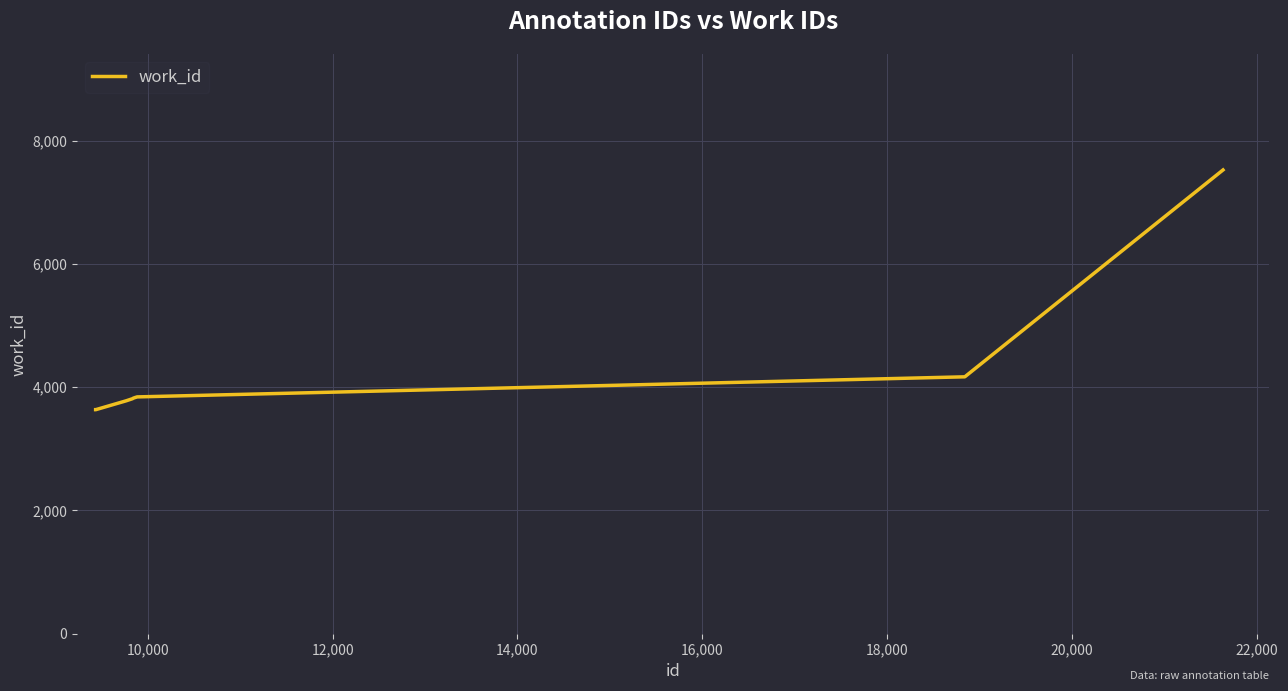

What is the sum of all values?

41894